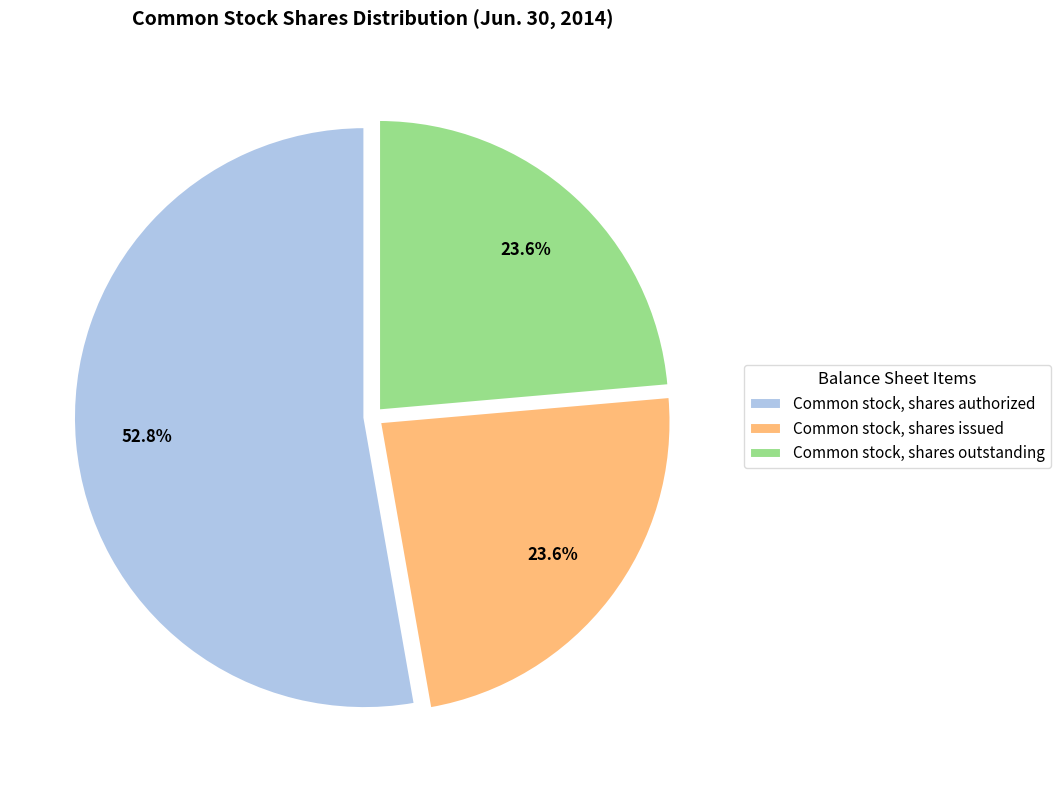

What portion of the pie excludes Common stock, shares authorized?

47.2%